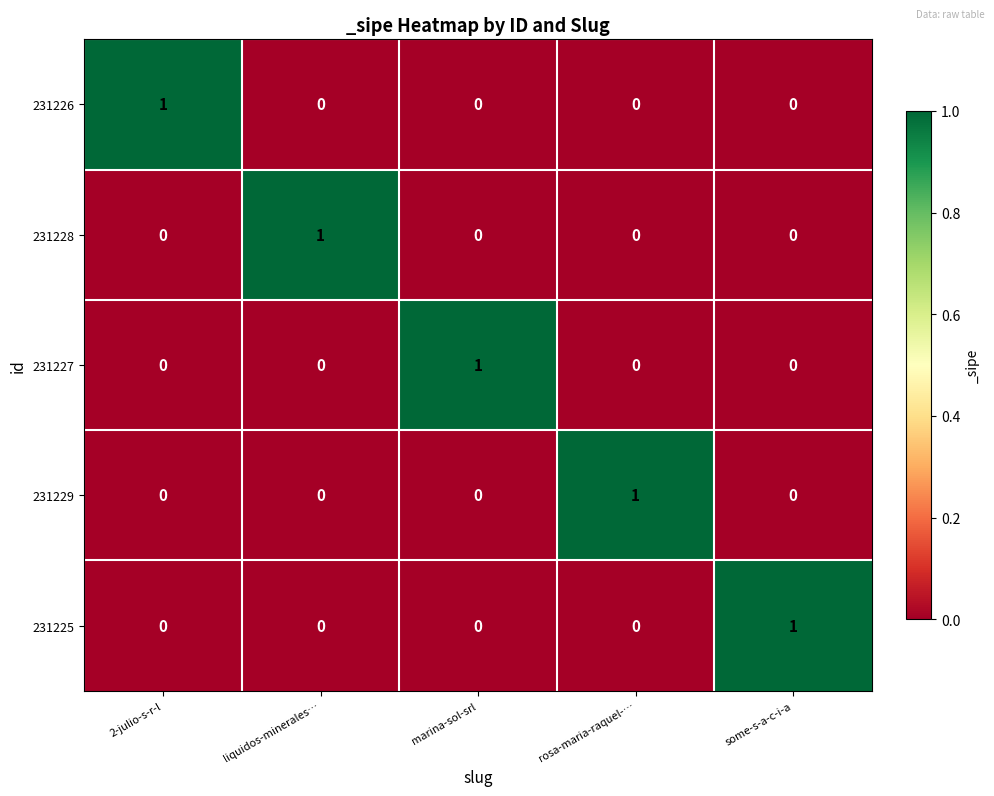

What is the difference between the highest and lowest values at rosa-maria-raquel-…?

1